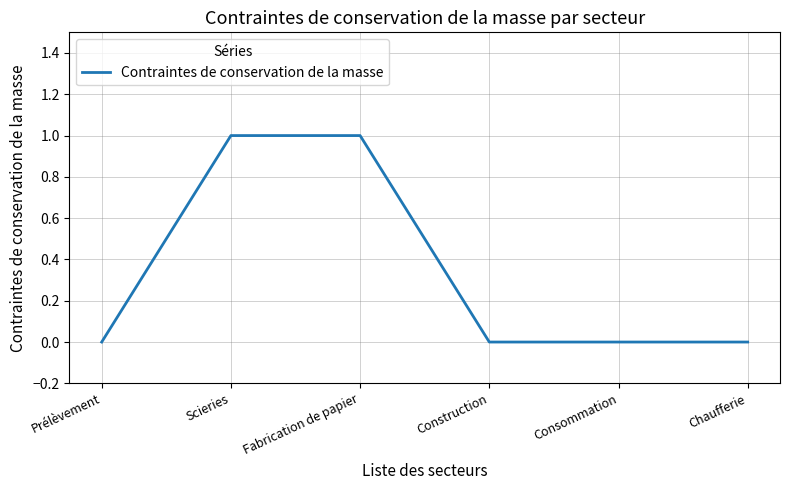

True or false: the data shows 0 at Consommation.

True